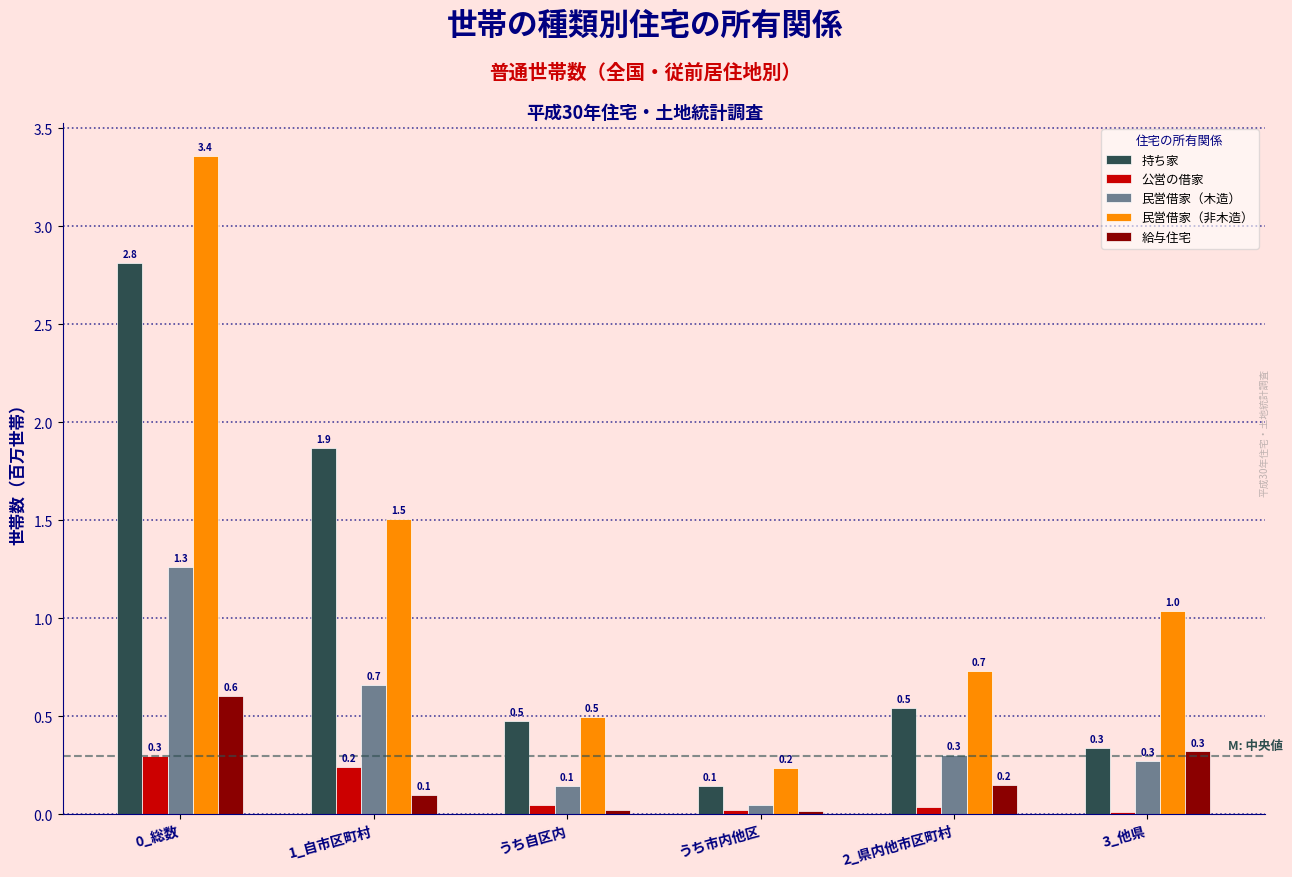

What is the total value across all series at 1_自市区町村?

4.4